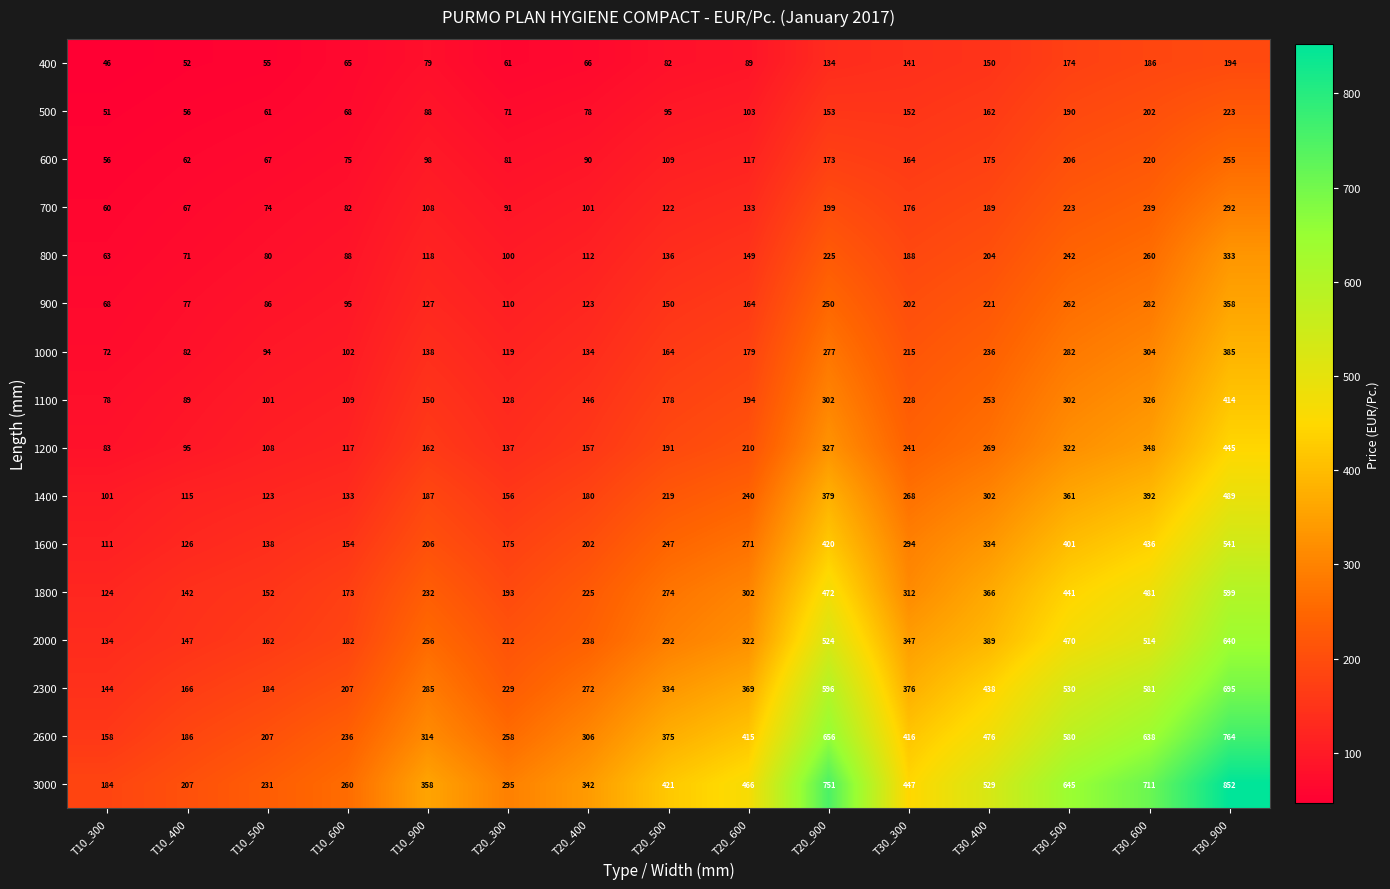

Rank the categories by 2000 value from highest to lowest.

T30_900, T20_900, T30_600, T30_500, T30_400, T30_300, T20_600, T20_500, T10_900, T20_400, T20_300, T10_600, T10_500, T10_400, T10_300